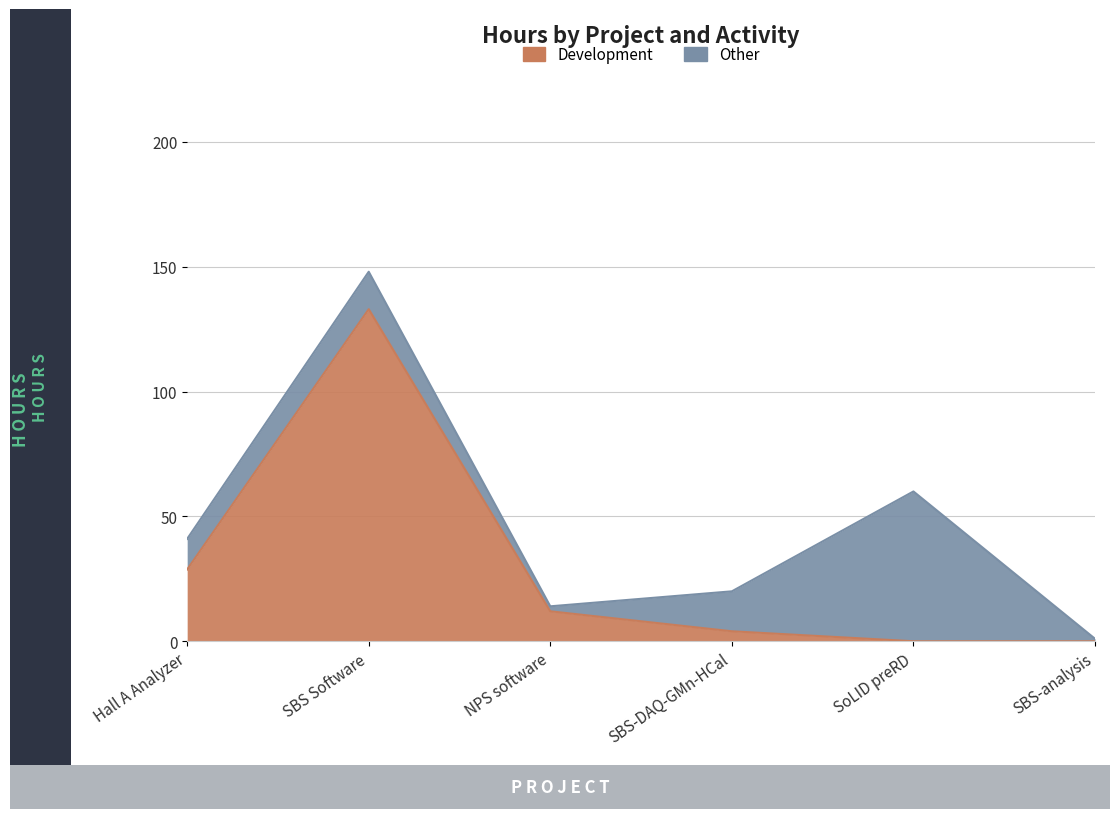

How many values are below 12?

3